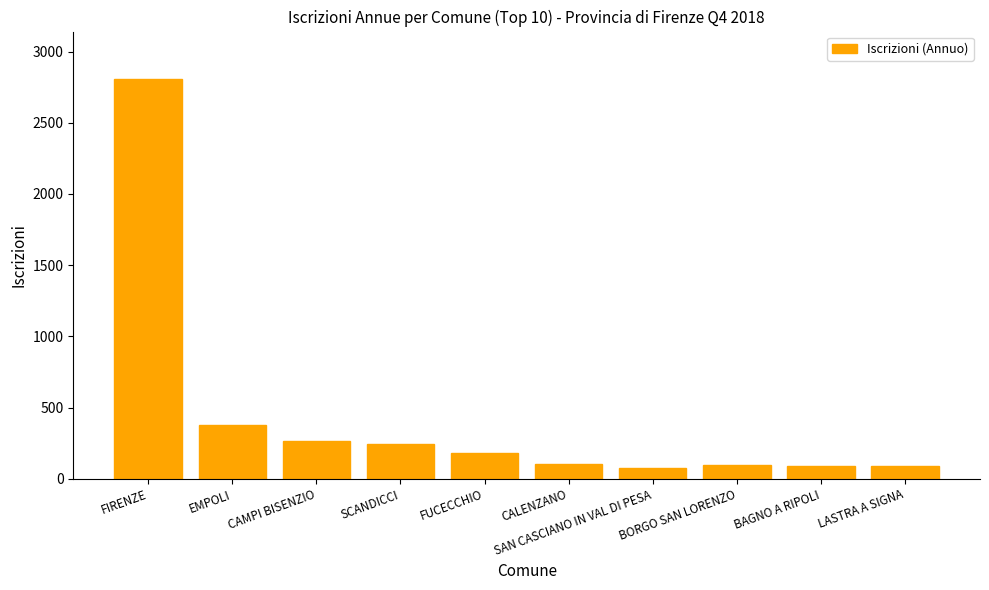

What is the label of the 4th bar from the right?

SAN CASCIANO IN VAL DI PESA